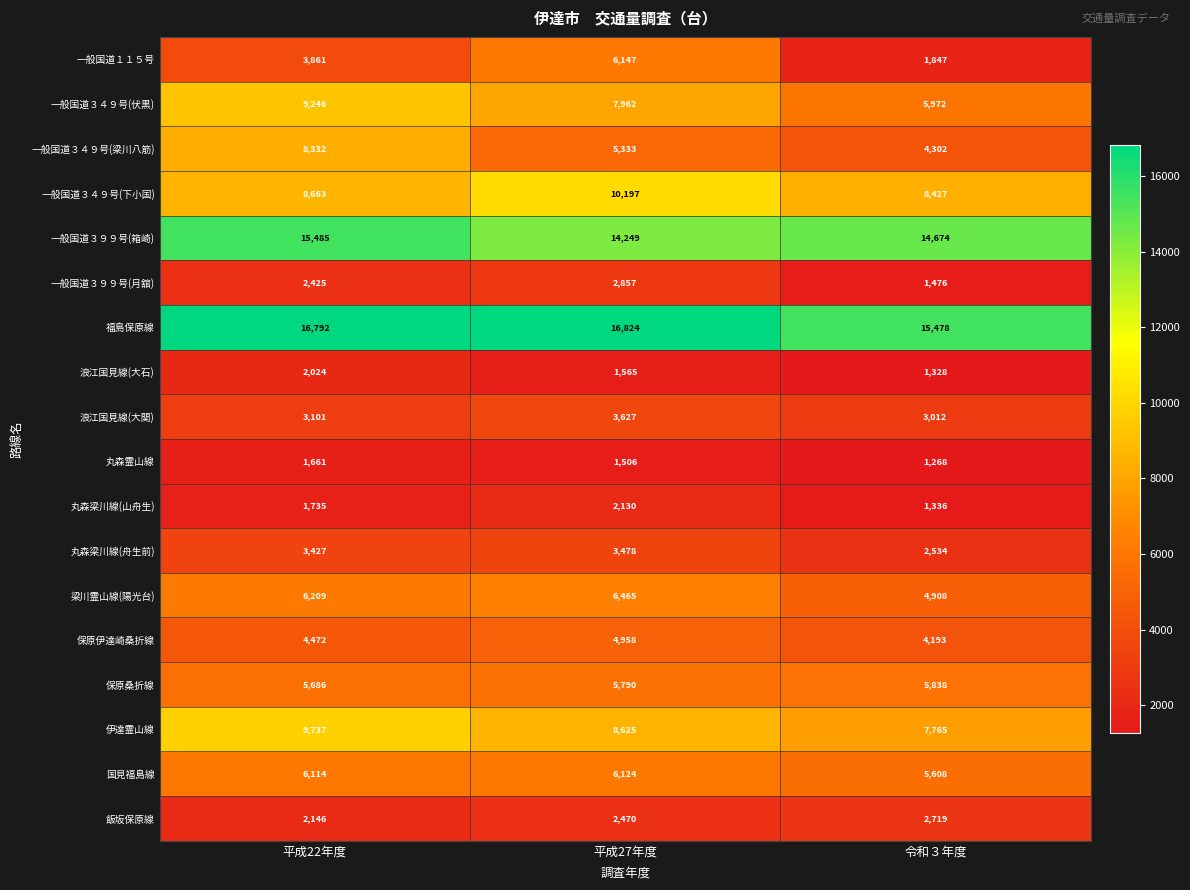

At which category is the sum across all series the highest?

平成22年度